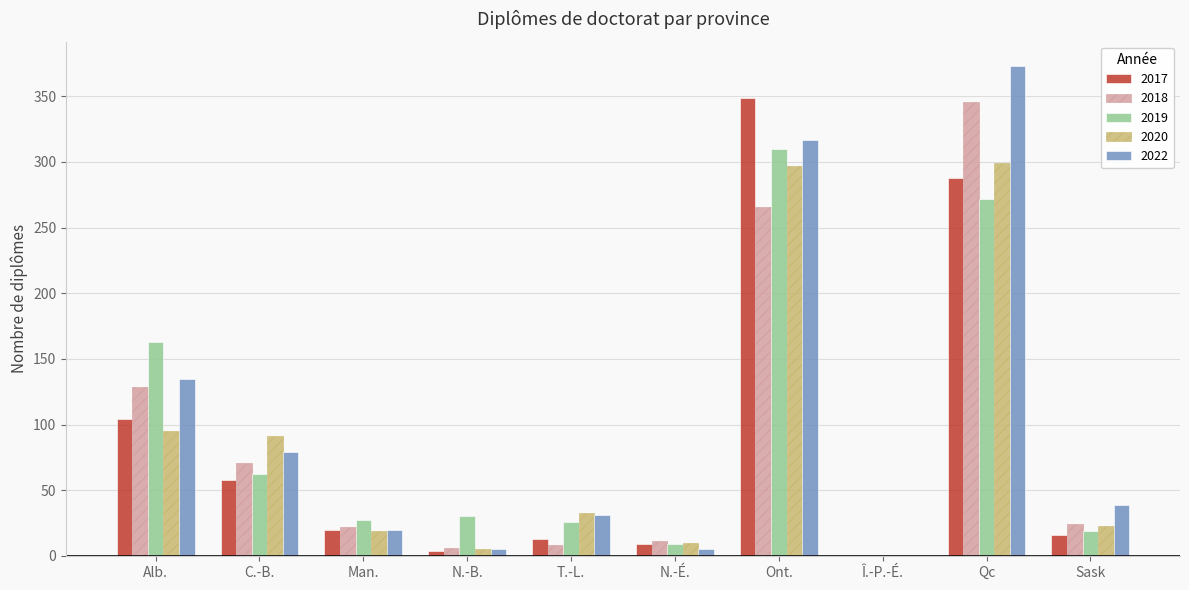

The value of 2020 at Alb. is 63. True or false?

False